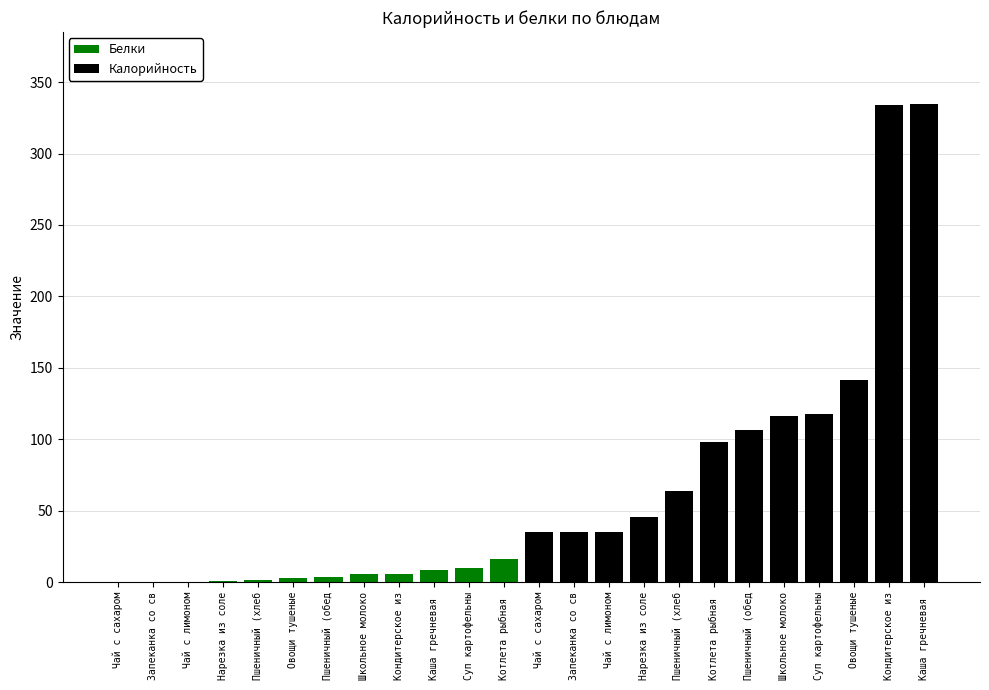

Read the Калорийность value at Пшеничный (хлеб).

64.1